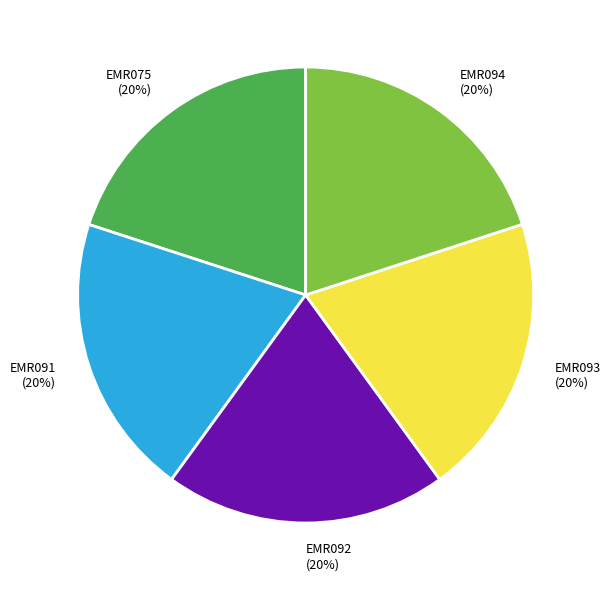

Does EMR094 account for over 50% of the chart?

No